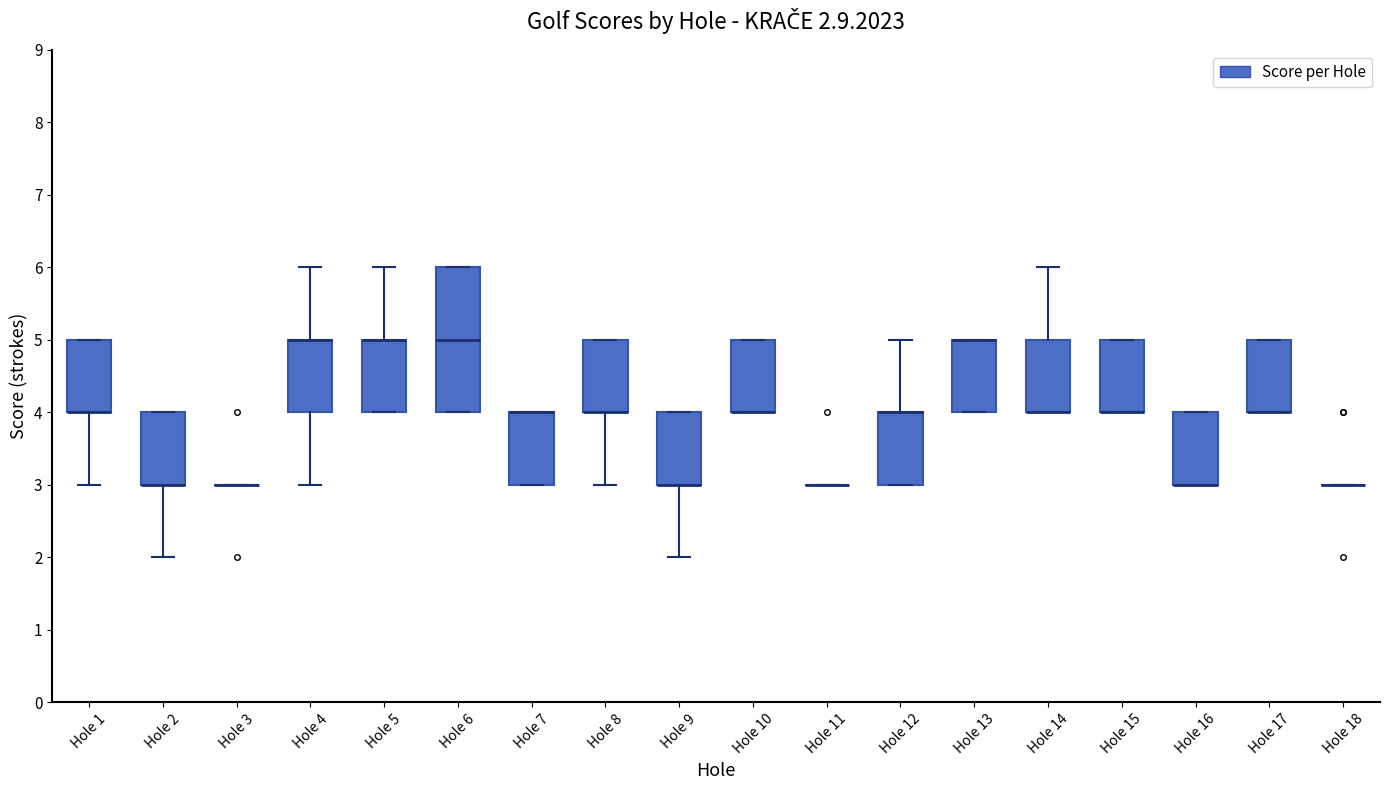

Comparing the boxes themselves (not the whiskers), which one is the tallest?

Hole 6